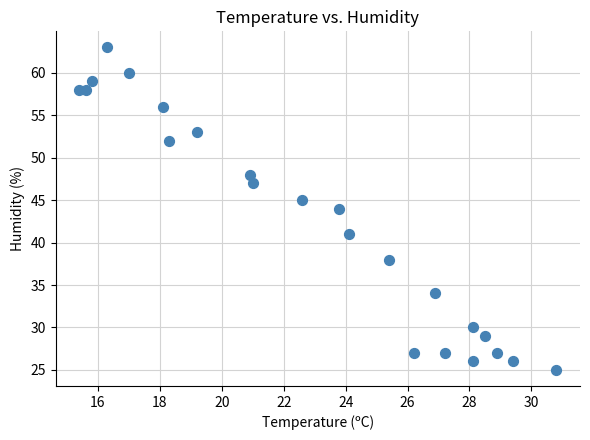

What is the range of Y values (max minus min)?

38